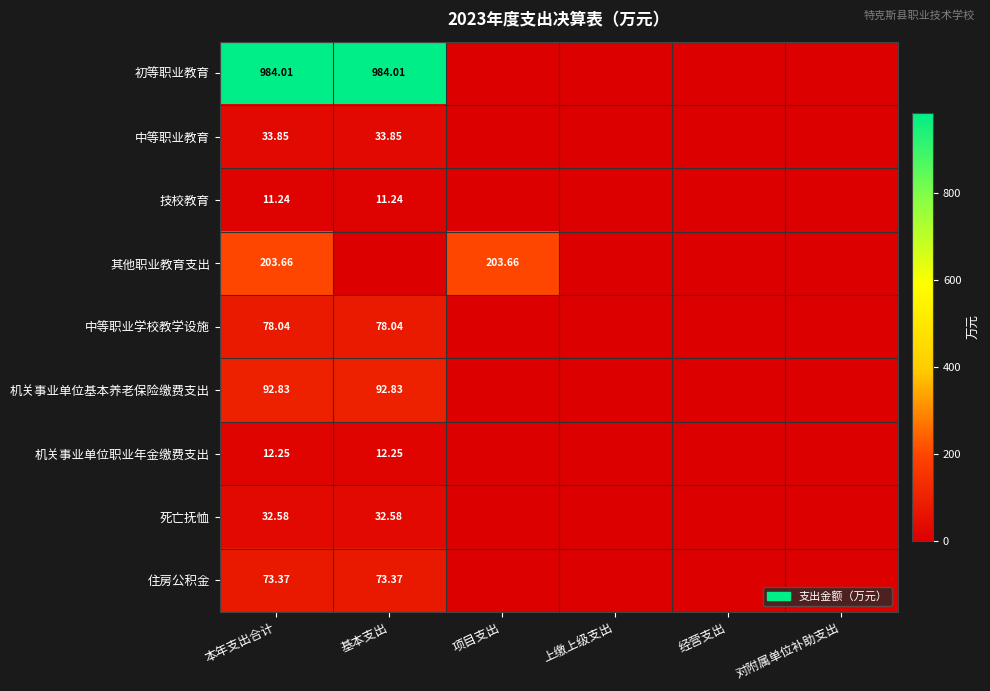

Between 基本支出 and 本年支出合计, which is larger?

基本支出